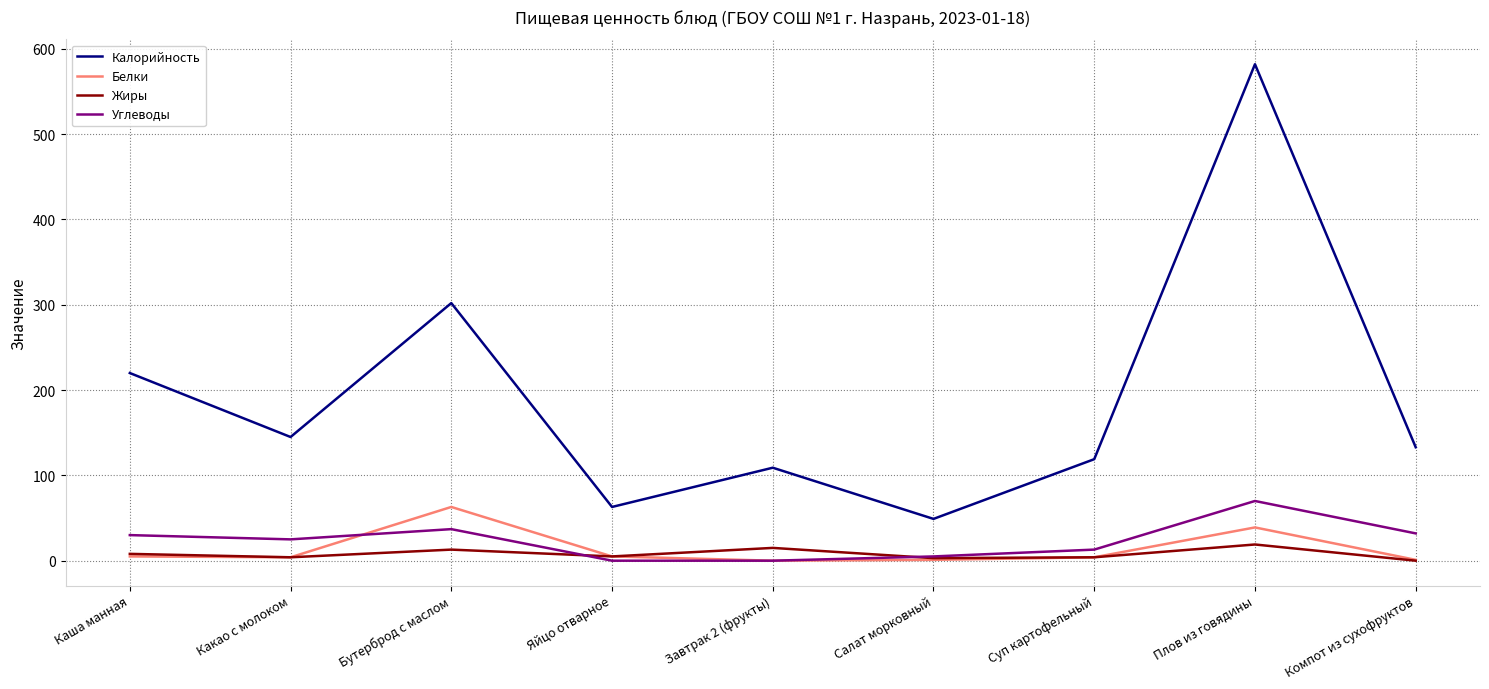

What is the approximate value of Жиры at Бутерброд с маслом?

13